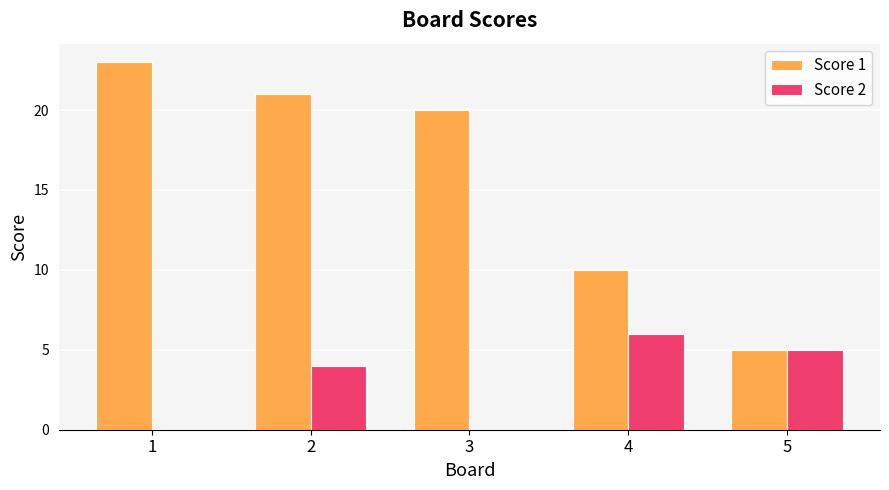

What value does the Score 1 series have at 1?

23